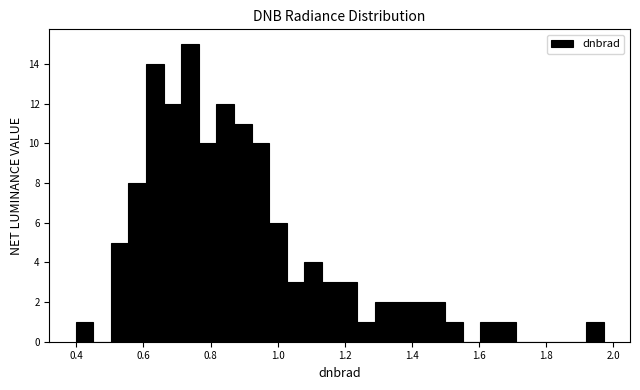

Around what value on the x-axis is the tallest bar? Give the approximate position of its centre, as read against the axis.

0.74